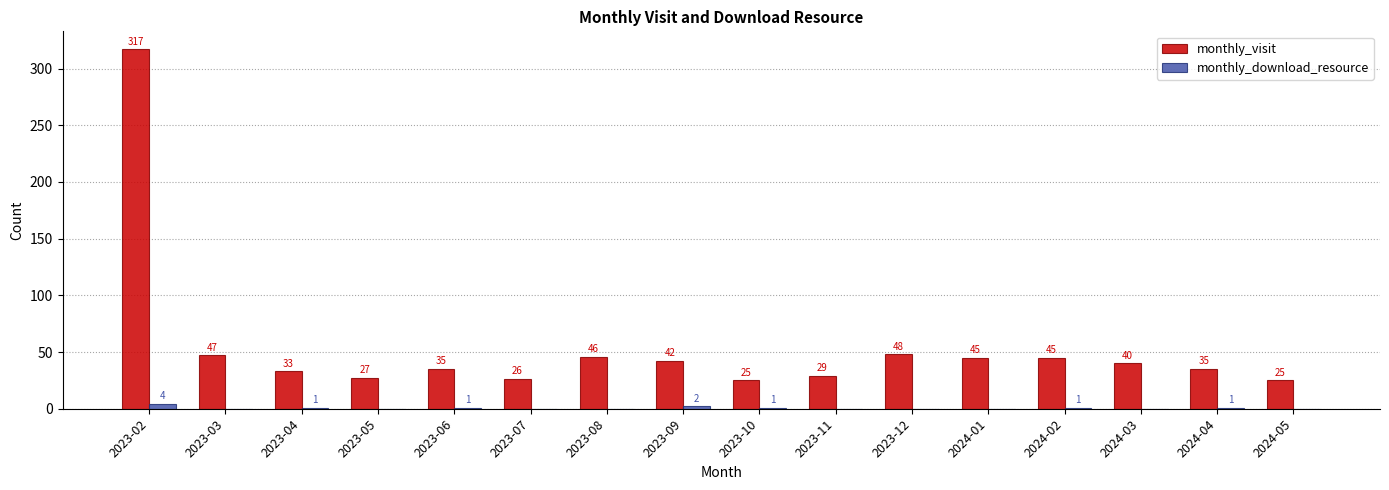

Which series has the largest total across all categories?

monthly_visit